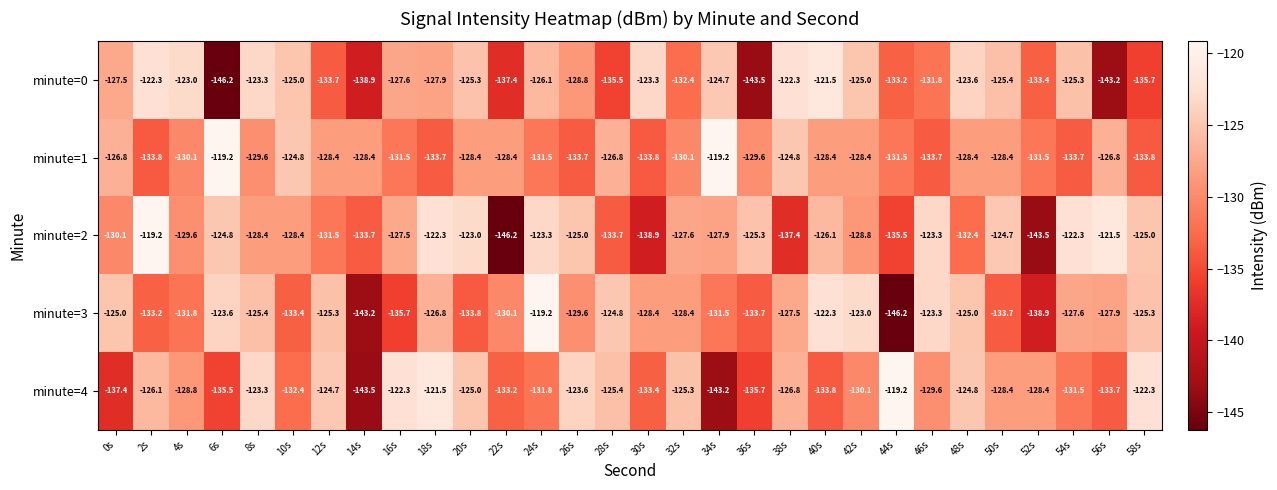

Count the number of data series in this chart.

5